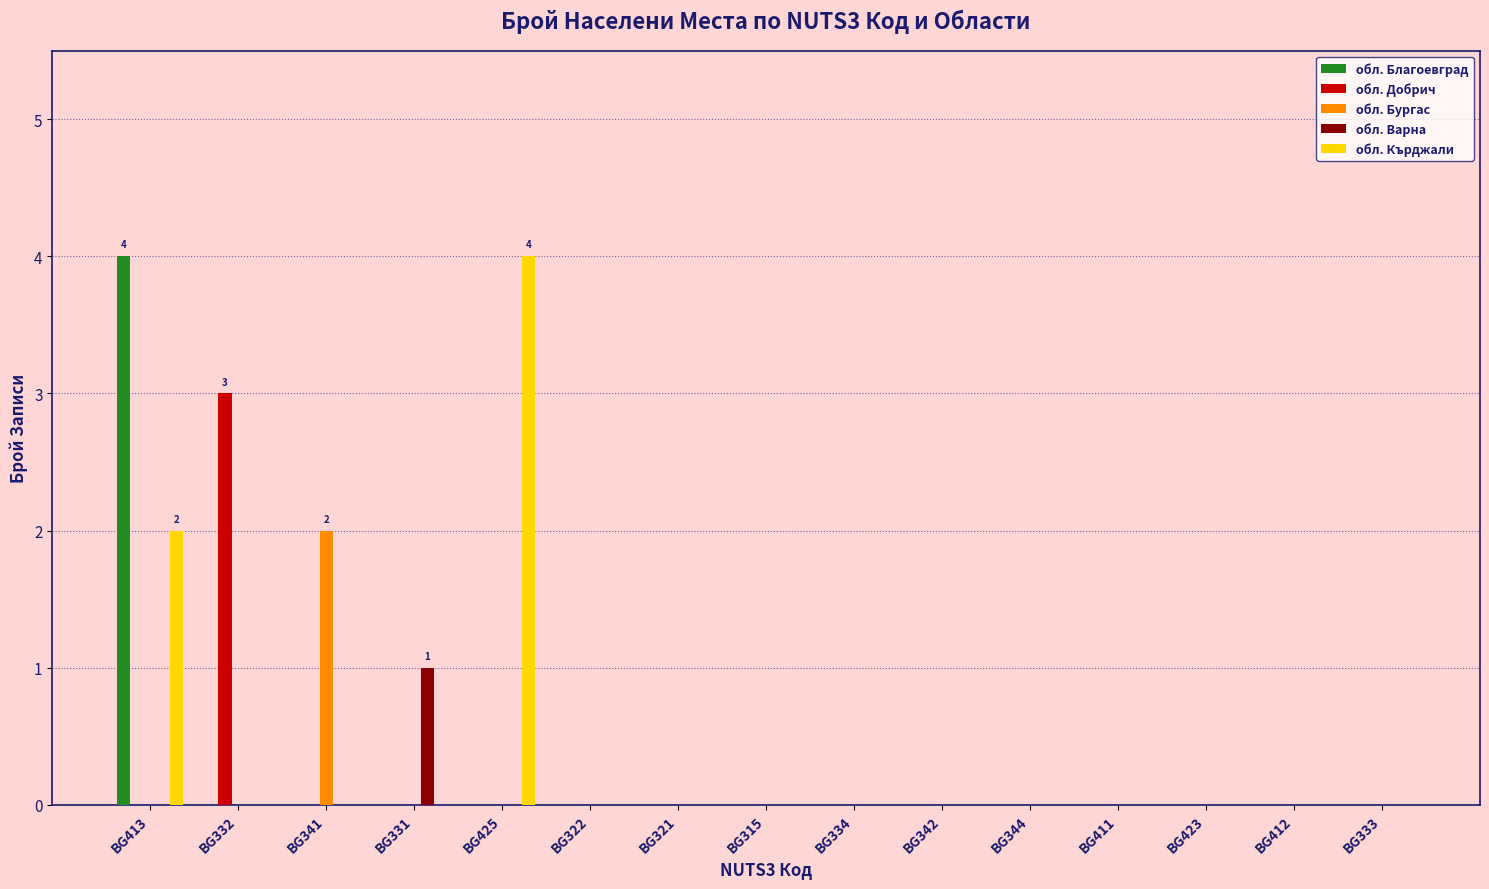

Is the value of обл. Добрич at BG331 greater than the value of обл. Кърджали at BG413?

No